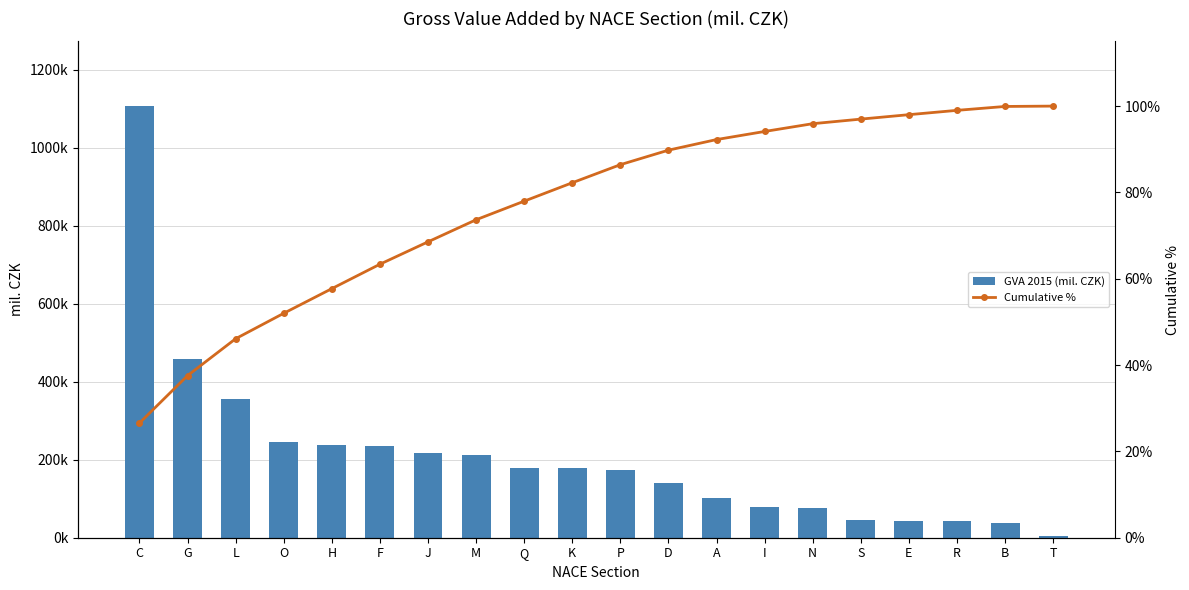

Is the value of Cumulative % at H greater than the value of GVA 2015 (mil. CZK) at J?

No